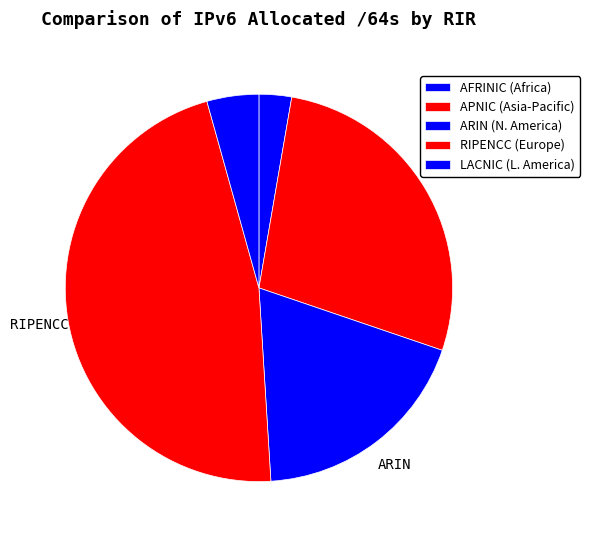

How many slices are in this pie chart?

5